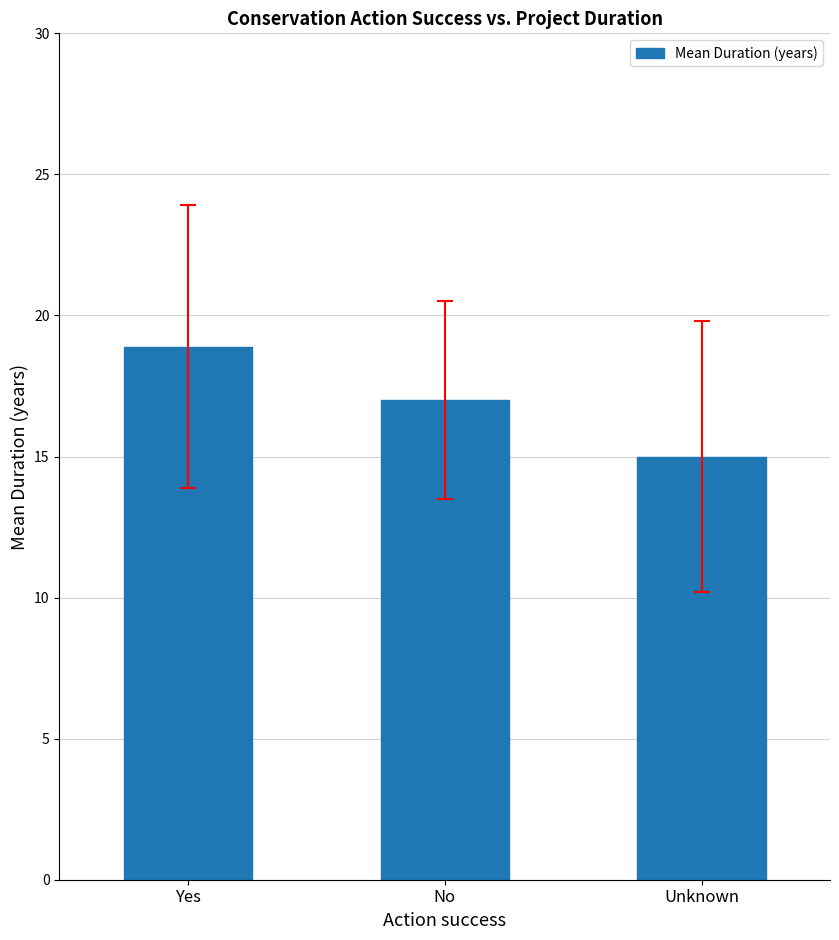

Rank the categories by value from highest to lowest.

Yes, No, Unknown